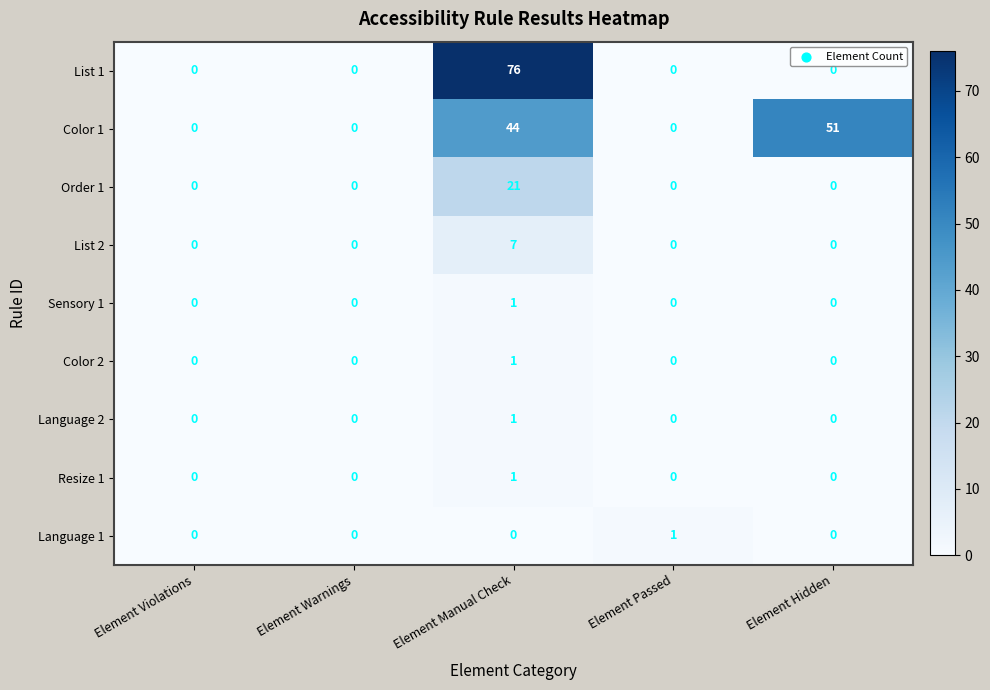

Which series has the largest total across all categories?

Color 1